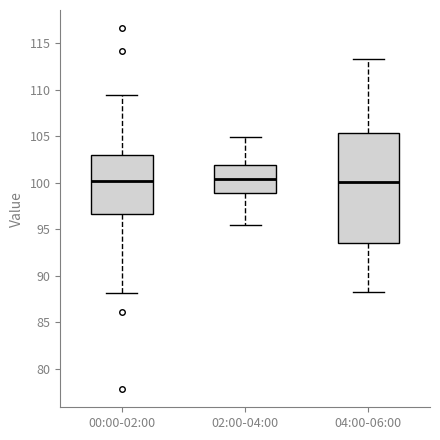

Reading left to right, transcribe this box plot: for each box, give where its median line is, the range the box spans, and where its two whiskers end, as read against the y-axis. The values are not printed on the chart, so give them approximately, as read against the axis.

00:00-02:00: median 100.0, box 96.5 to 103.0, whiskers 88.0 to 109.5
02:00-04:00: median 100.5, box 99.0 to 102.0, whiskers 95.5 to 105.0
04:00-06:00: median 100.0, box 93.5 to 105.5, whiskers 88.0 to 113.5